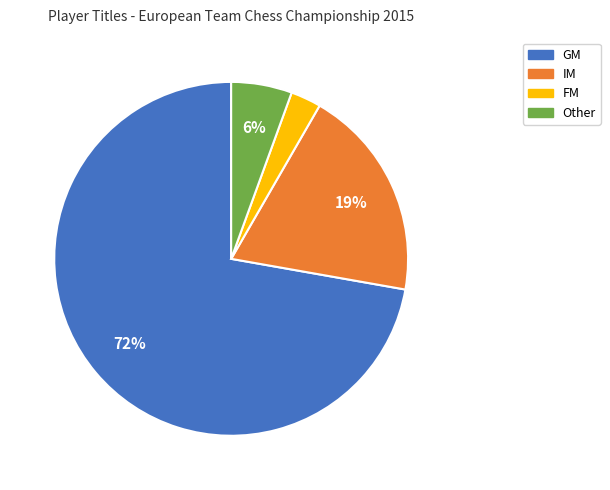

To the nearest percent, what is the average slice percentage?

25%